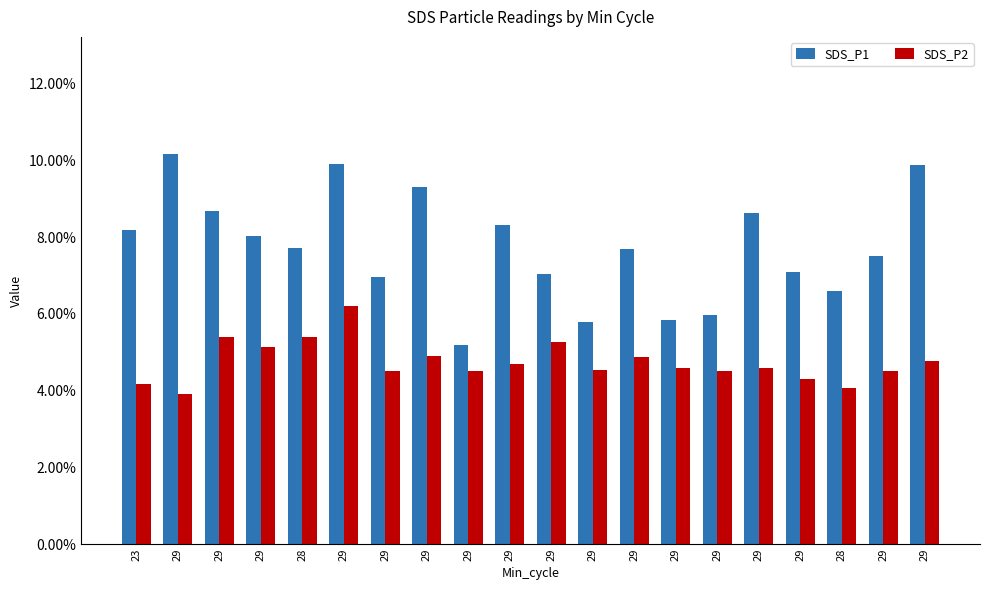

What is the total value across all series at 29?

14.1